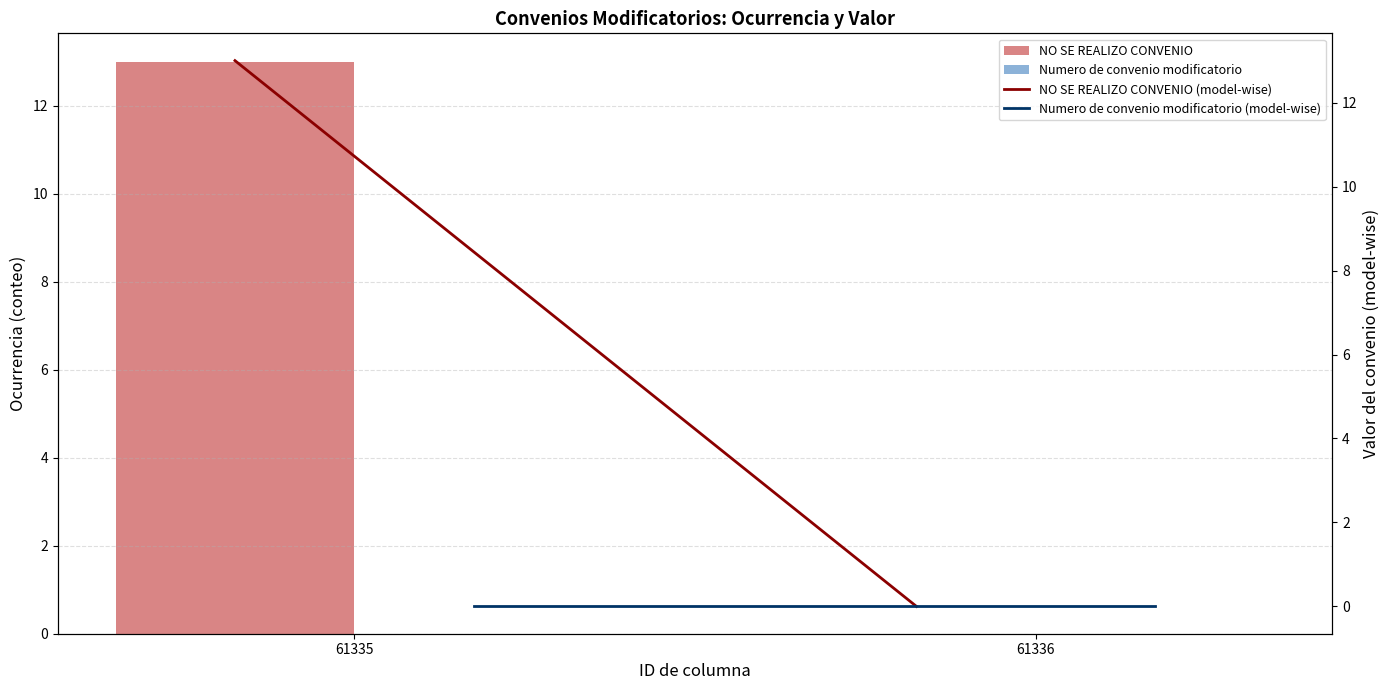

The value of NO SE REALIZO CONVENIO (model-wise) at 61335 is 8. True or false?

False